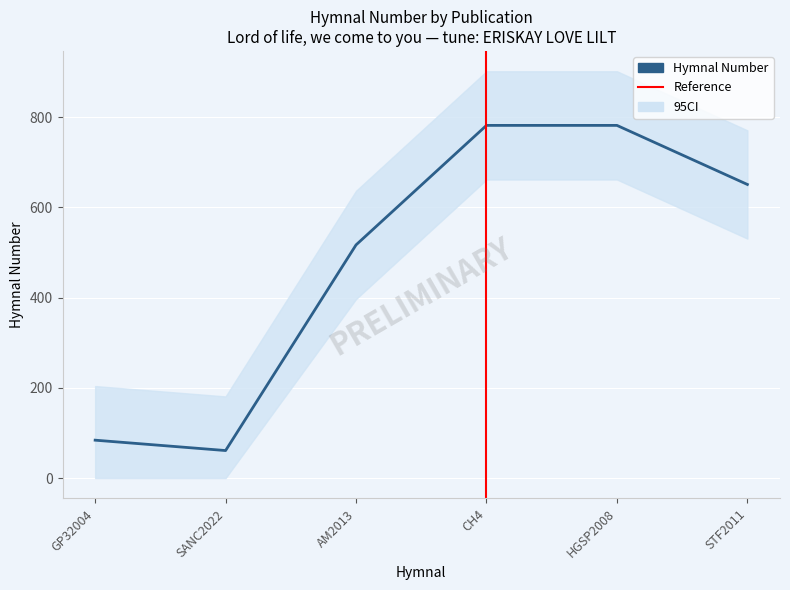

Is it true that the value at CH4 is 495?

False